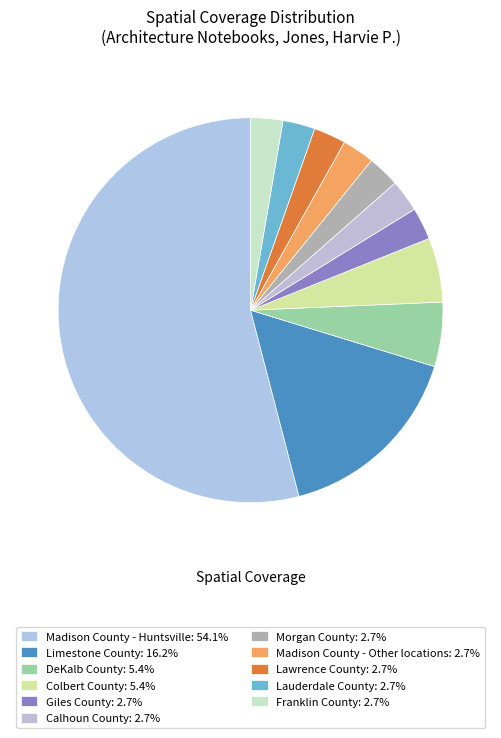

Is there a majority slice in this chart?

Yes